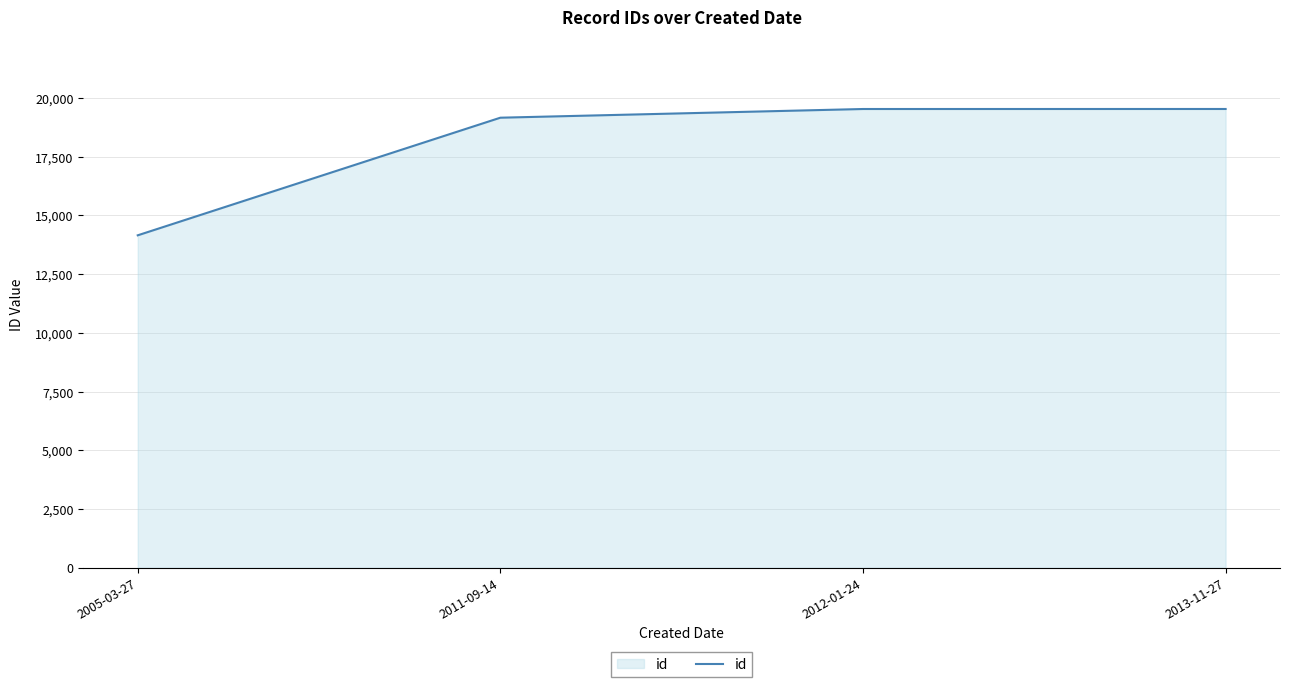

What is the difference between the maximum and minimum values?

5377